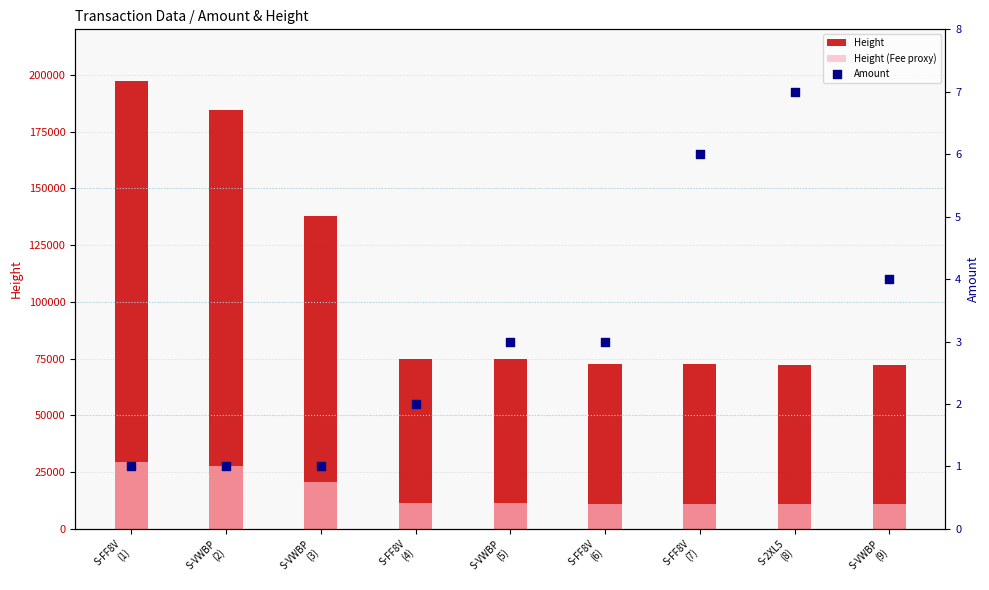

What is the total value across all series at S-FF8V
(6)?

83402.1